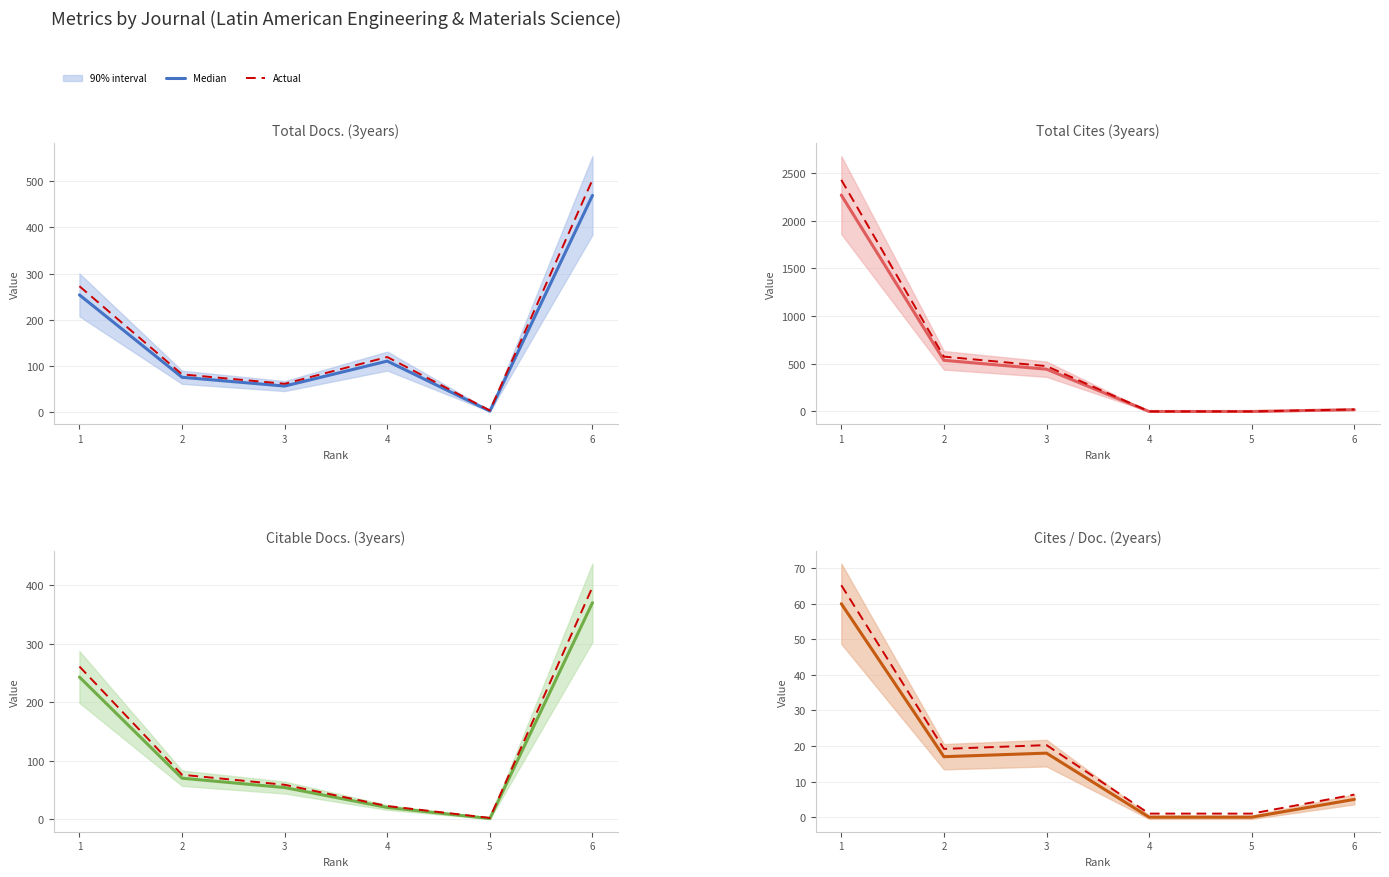

What is the value of the Actual point at the 4th from the left?

1.0